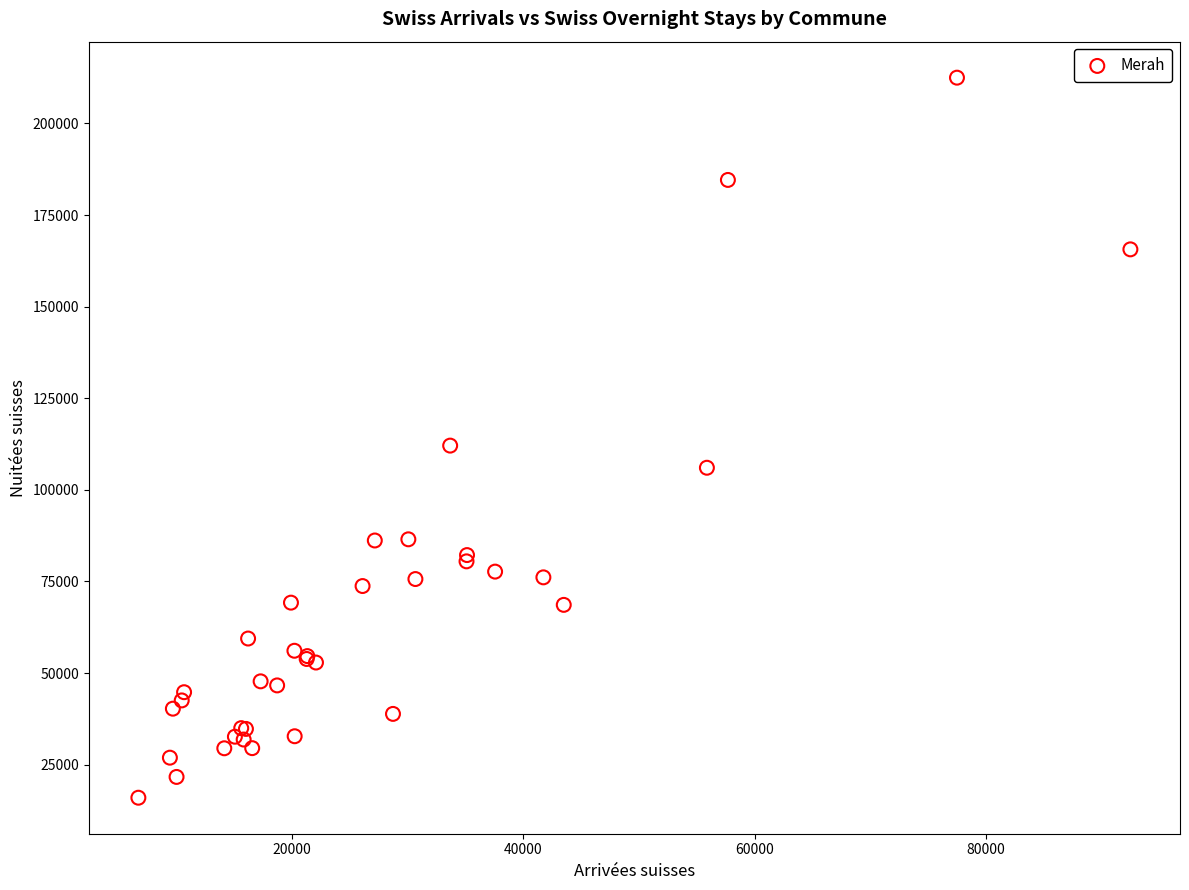

What Y value in the scatter plot is closest to 114238?

112076